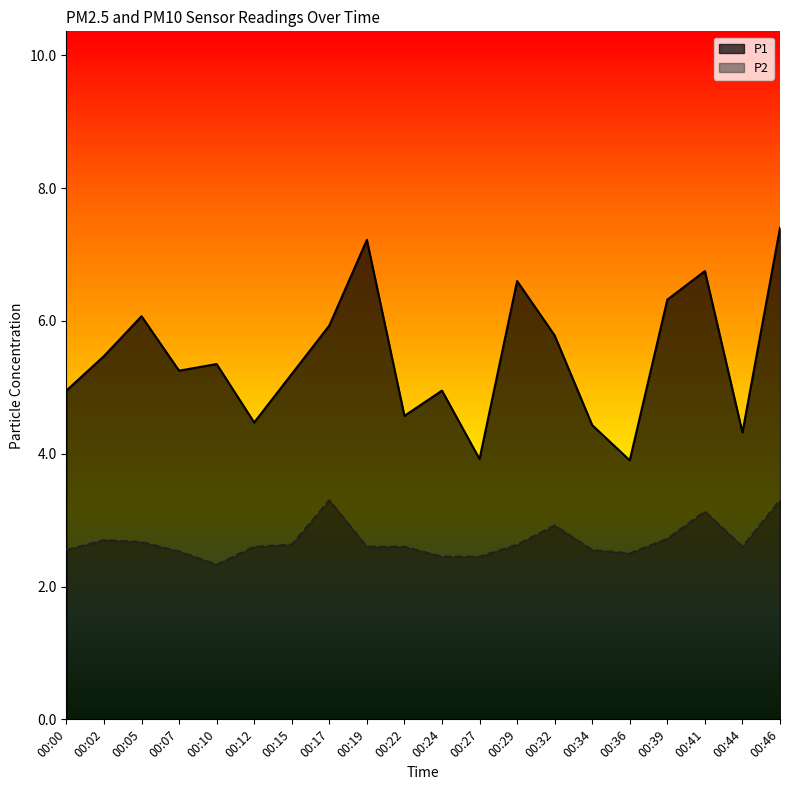

What is the total value across all series at 00:39?

9.0